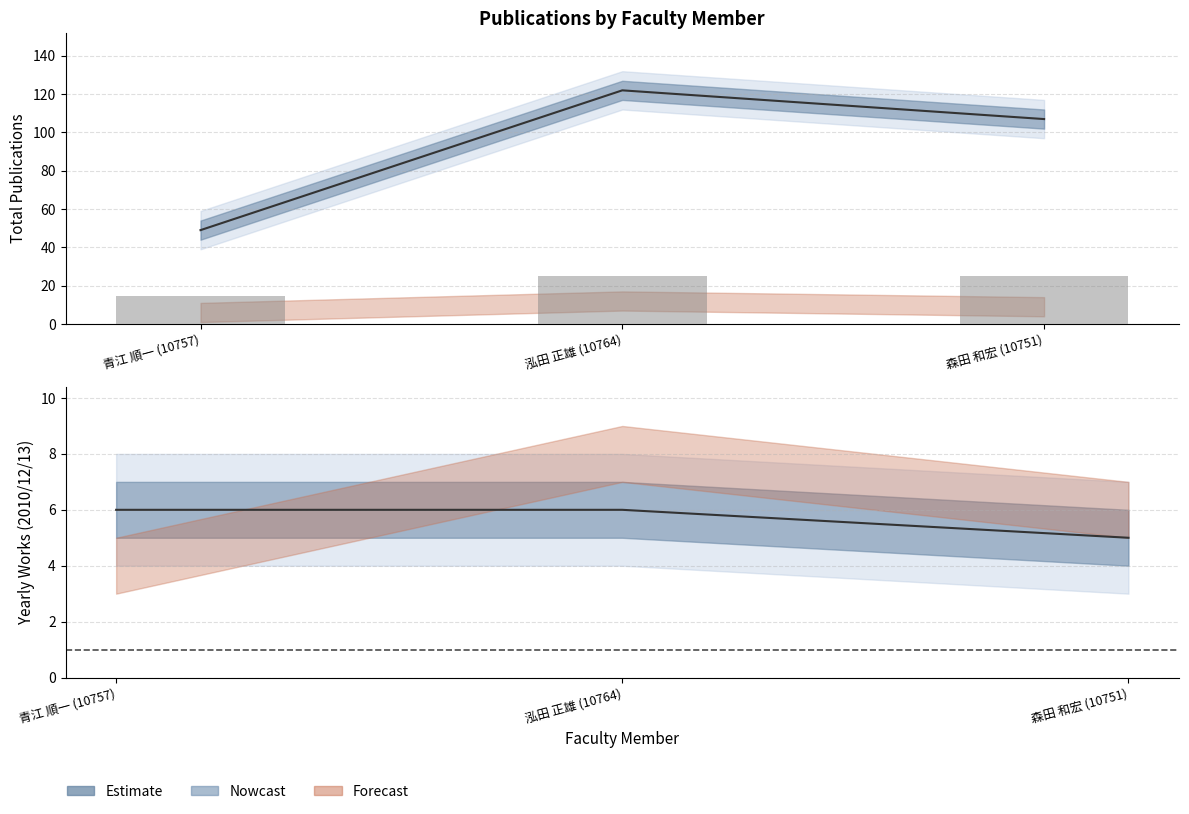

At which label is 著作合計 closest to 85?

森田 和宏 (10751)